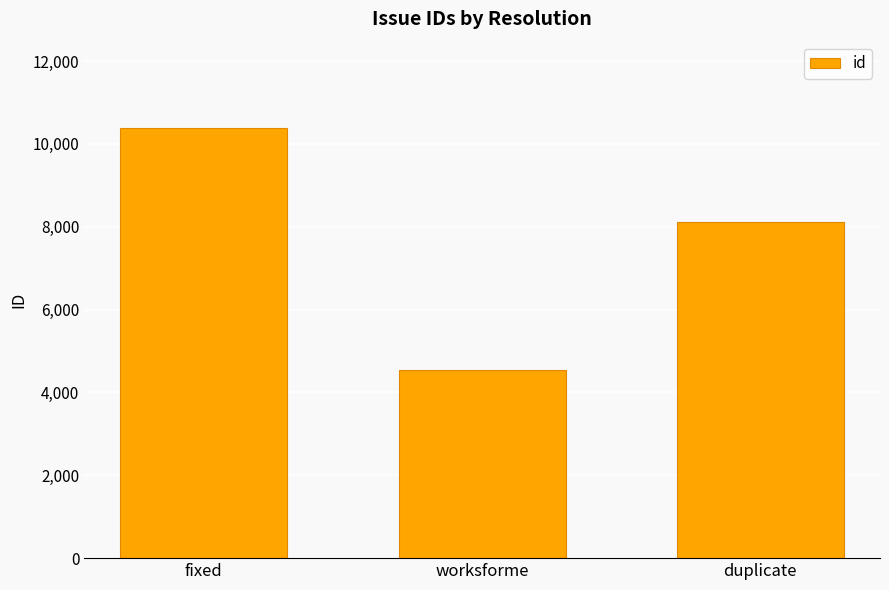

At which category does the chart reach its peak across all series?

fixed